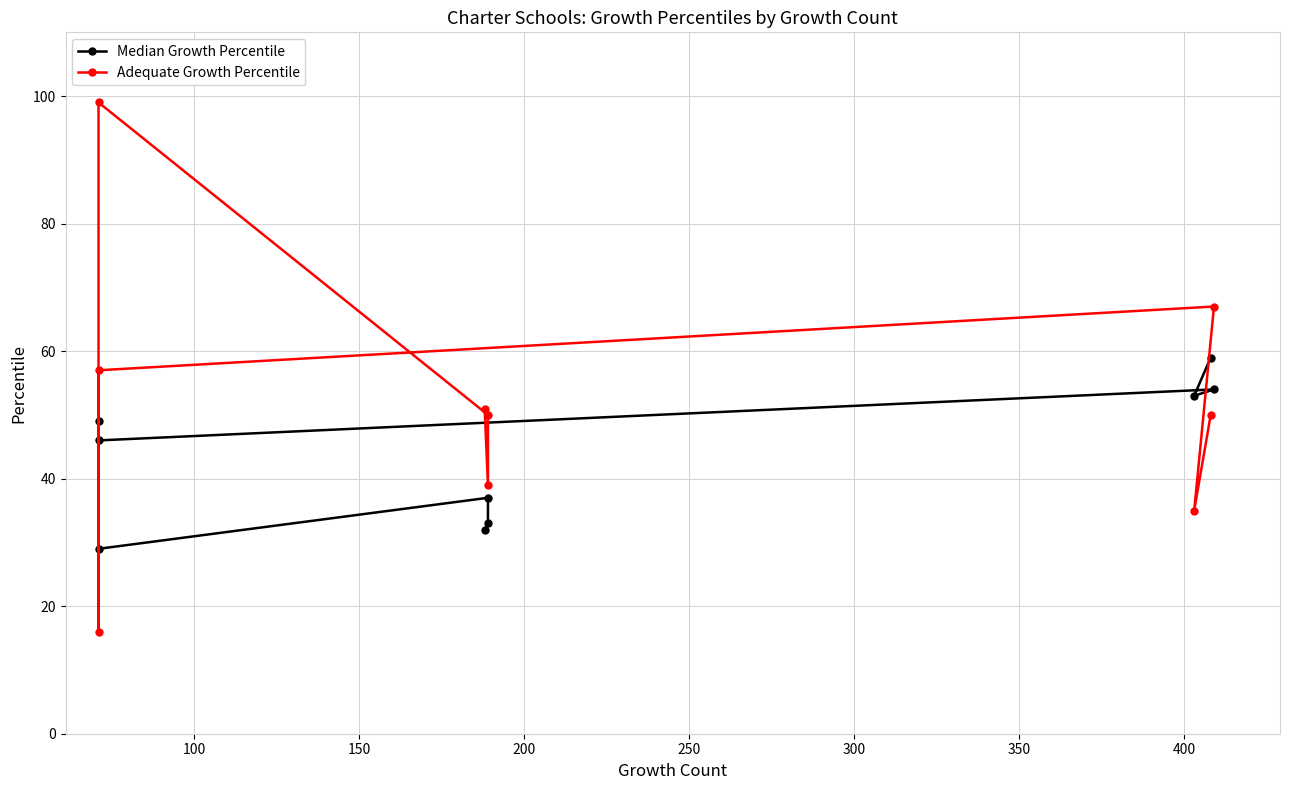

Does the chart display data point markers on the line(s)?

Yes